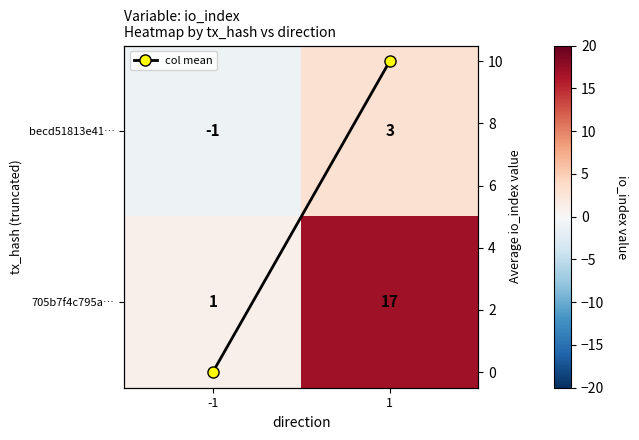

Rank the series at 1 from highest to lowest value.

705b7f4c795a…, col mean, becd51813e41…